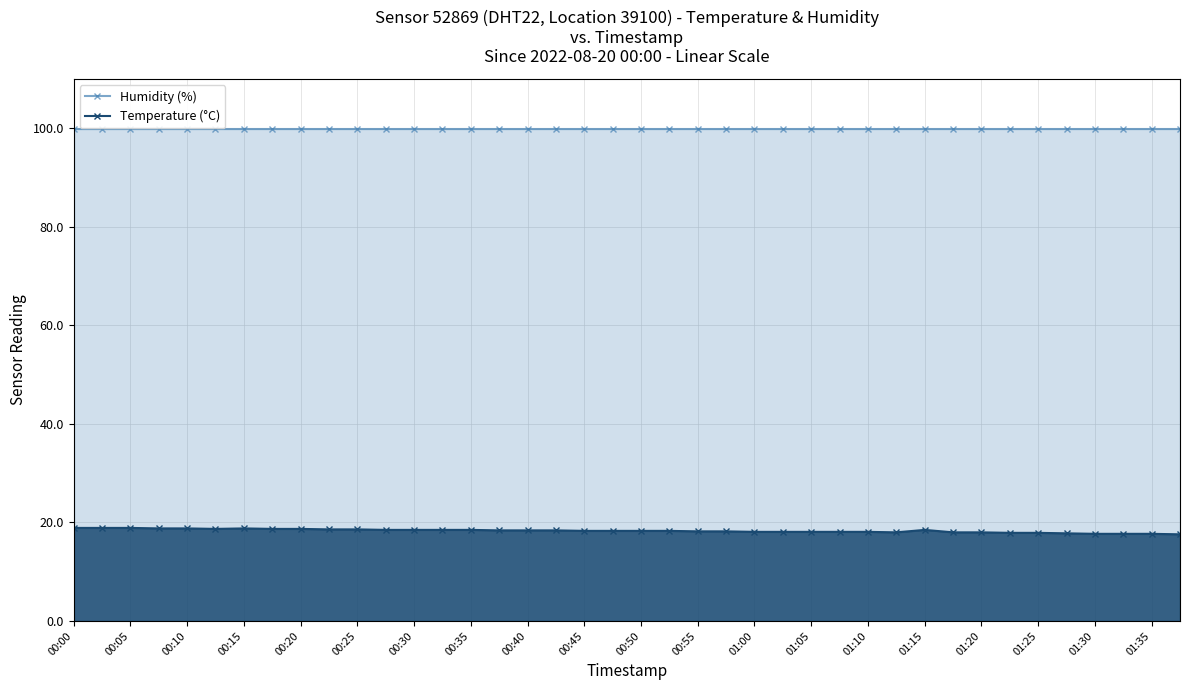

Does the chart have visible grid lines?

Yes